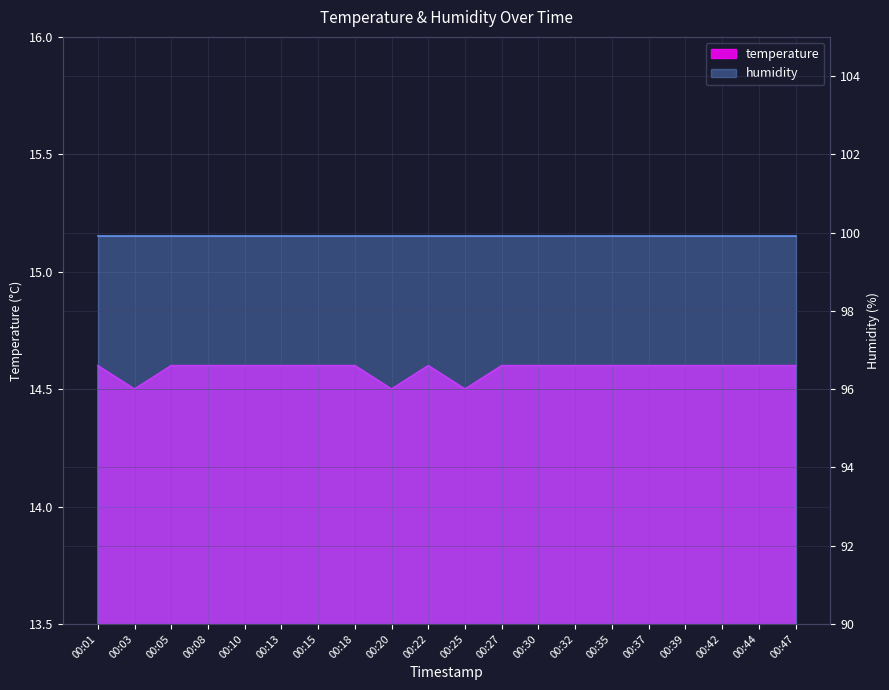

What is the value of the 10th point from the left?

14.6